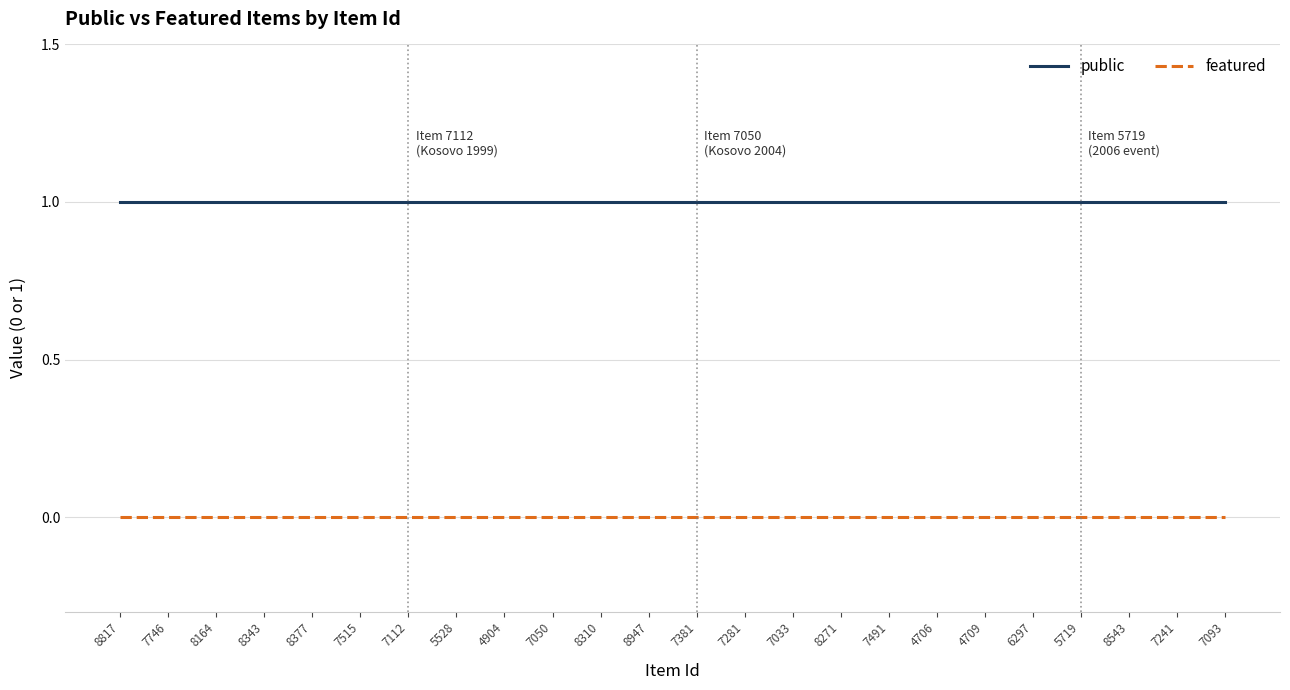

True or false: featured and public intersect in this chart.

False